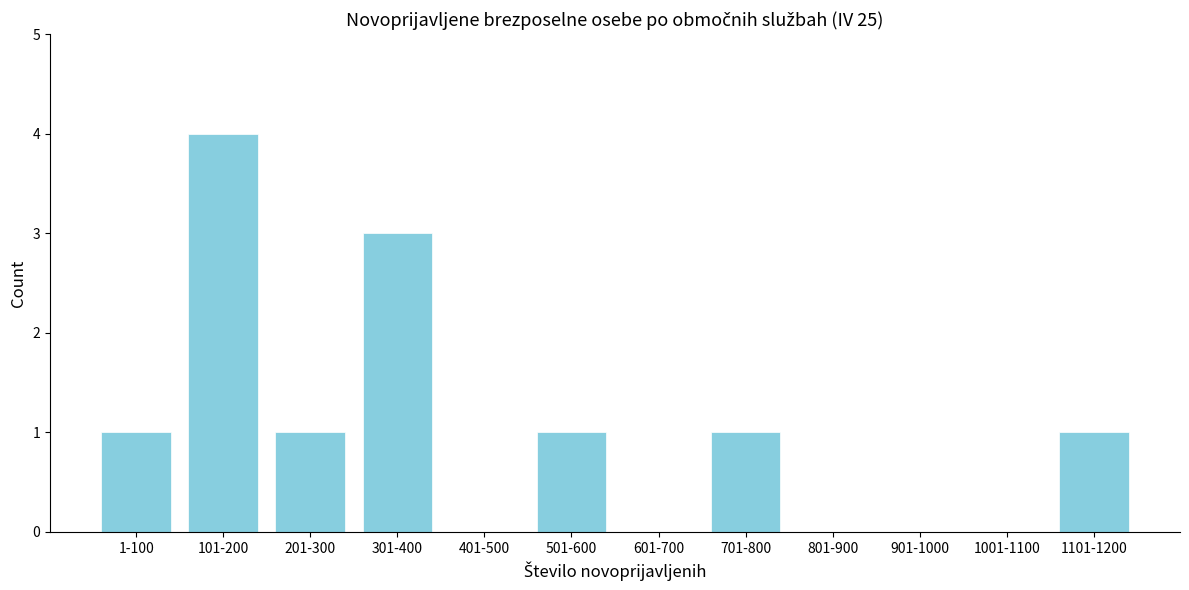

Reading left to right, extract all data points from this chart.

1-100=1	101-200=4	201-300=1	301-400=3	401-500=0	501-600=1	601-700=0	701-800=1	801-900=0	901-1000=0	1001-1100=0	1101-1200=1